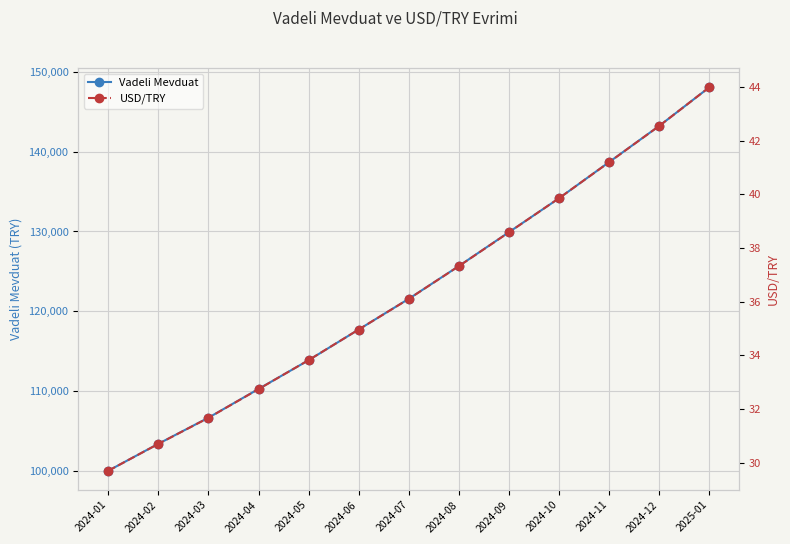

What are all the series names shown in the legend?

Vadeli Mevduat, USD/TRY